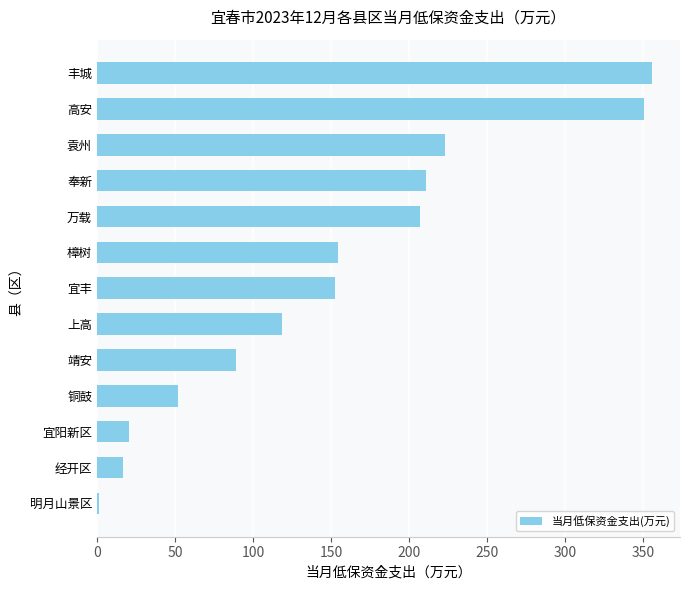

Is it true that the value at 宜丰 is 230.1?

False